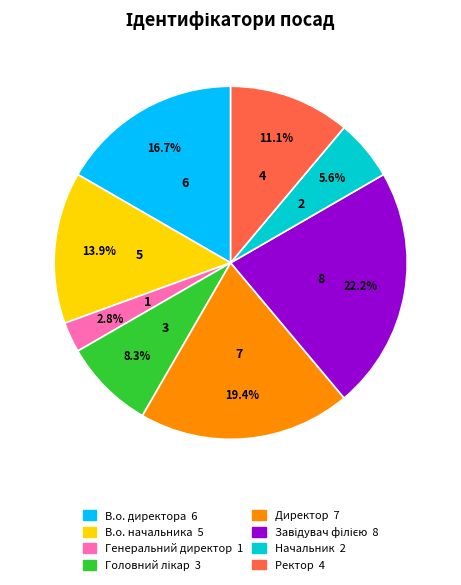

How many slices are in this pie chart?

8